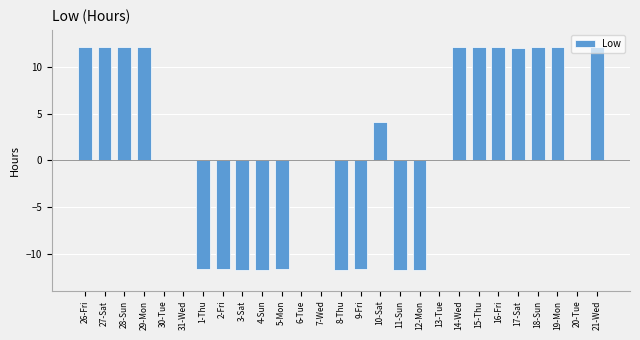

The value at 19-Mon is 12.2. True or false?

True